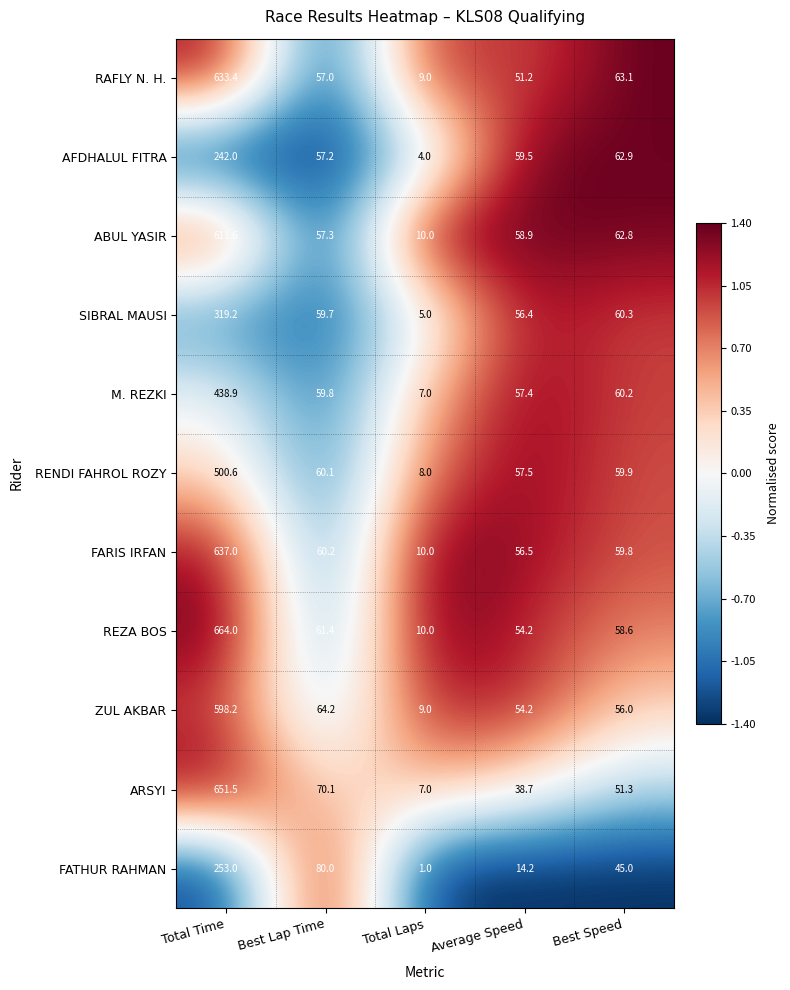

What is the difference between the maximum and minimum values in the FATHUR RAHMAN series?

252.0